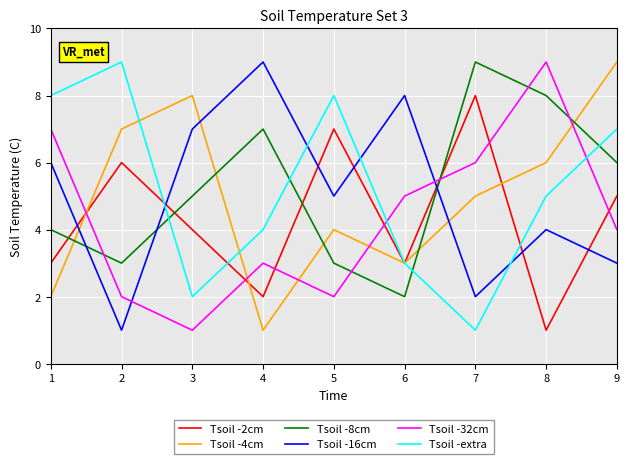

Rank the series at 9 from lowest to highest value.

Tsoil -16cm, Tsoil -32cm, Tsoil -2cm, Tsoil -8cm, Tsoil -extra, Tsoil -4cm